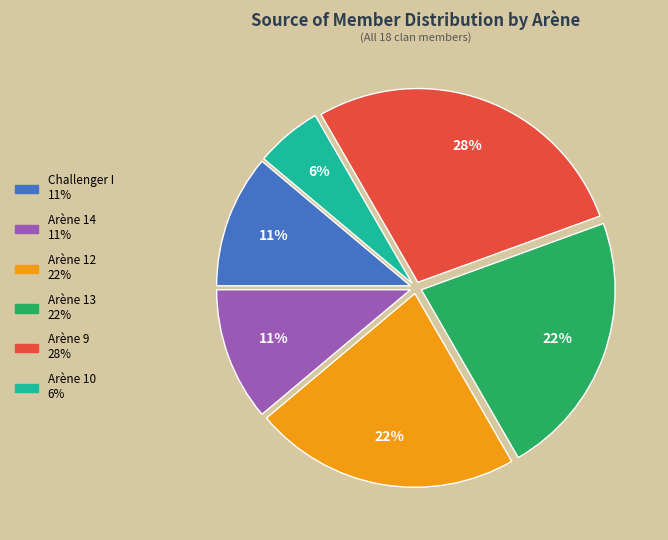

Do Challenger I and Arène 13 together represent more than half of the pie?

No